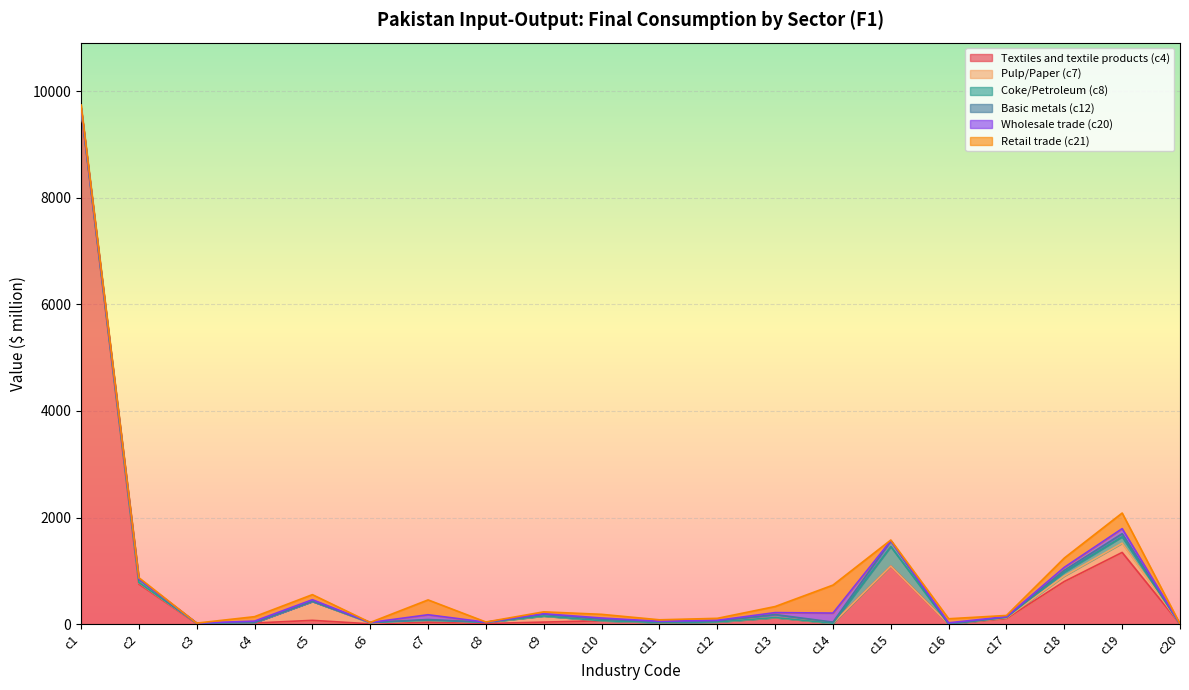

List the series in order of their peak value, lowest first.

Basic metals (c12), Wholesale trade (c20), Pulp/Paper (c7), Coke/Petroleum (c8), Retail trade (c21), Textiles and textile products (c4)